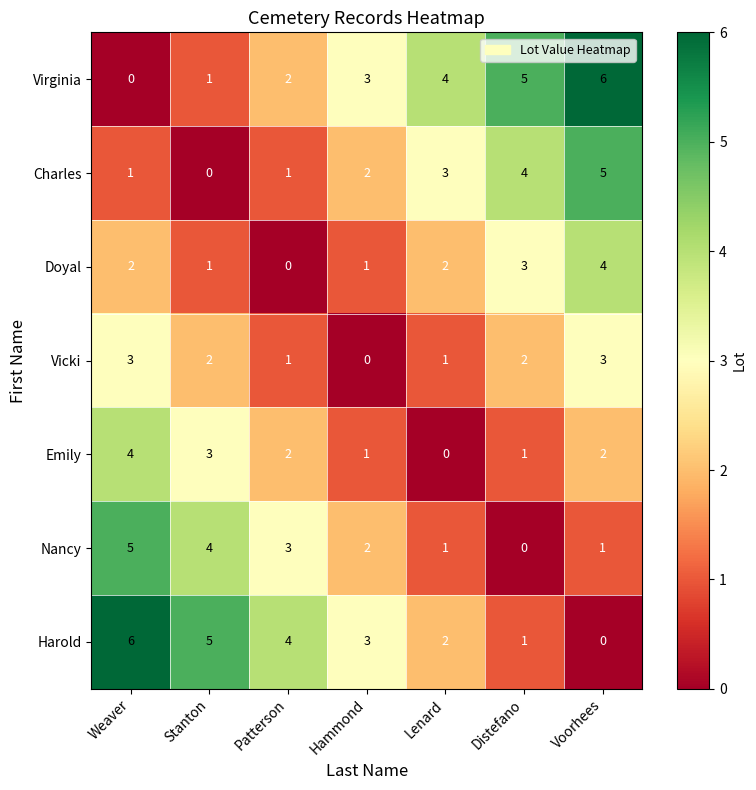

Rank the categories by Virginia value from lowest to highest.

Weaver, Stanton, Patterson, Hammond, Lenard, Distefano, Voorhees